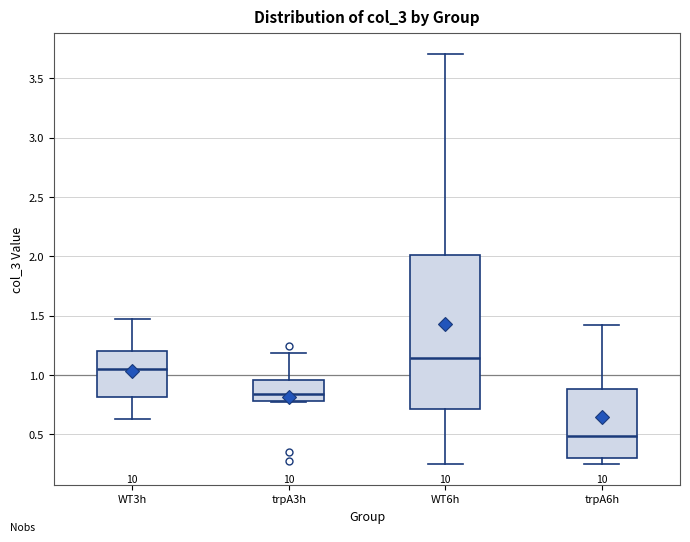

Which box is the tallest, from its lower edge to its upper edge?

WT6h